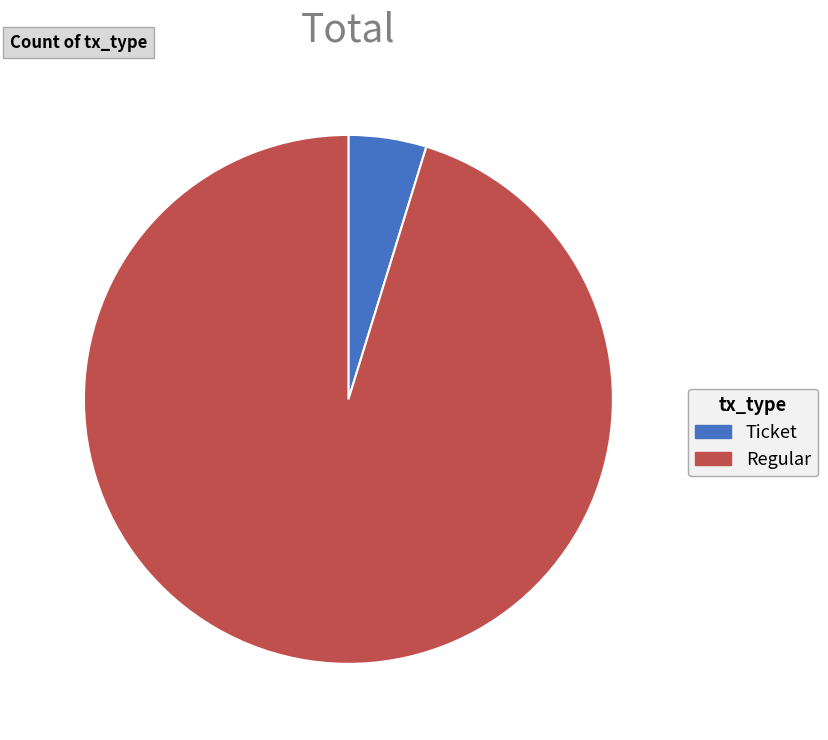

What is the largest slice in the pie chart?

Regular